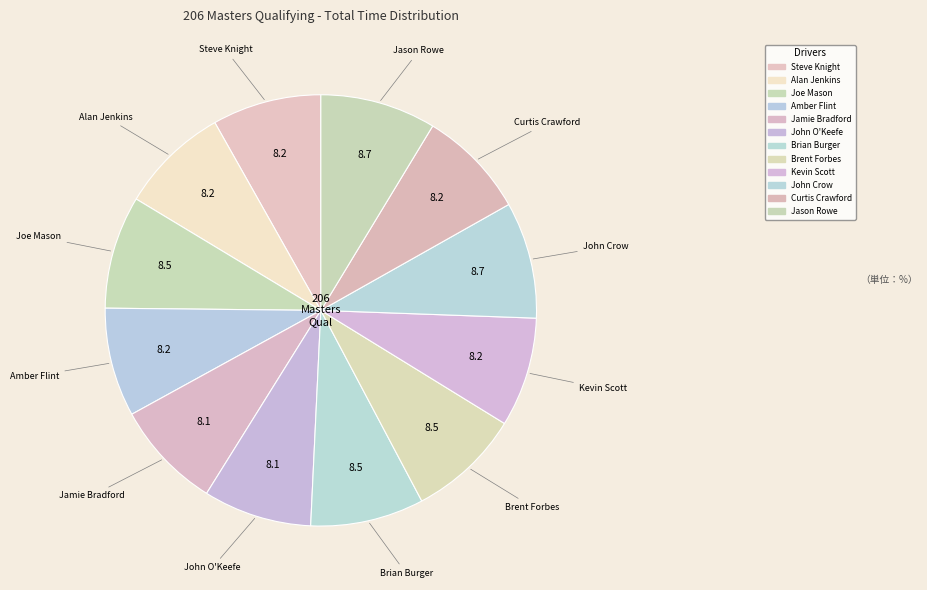

How many slices are in this pie chart?

12